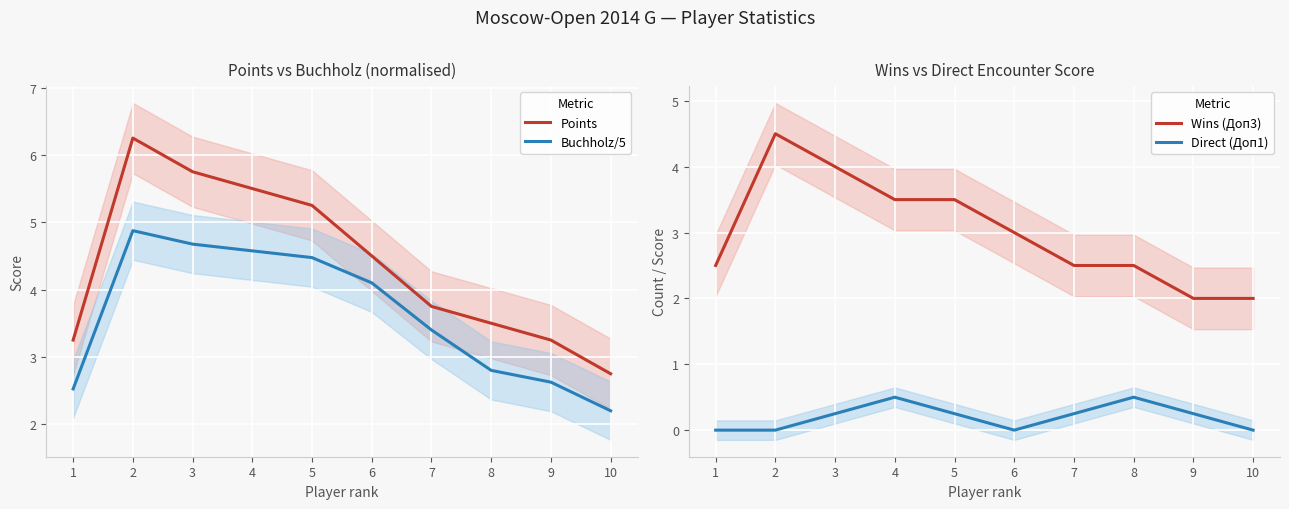

Is it true that Direct (Доп1) equals 0.0 at 1?

True